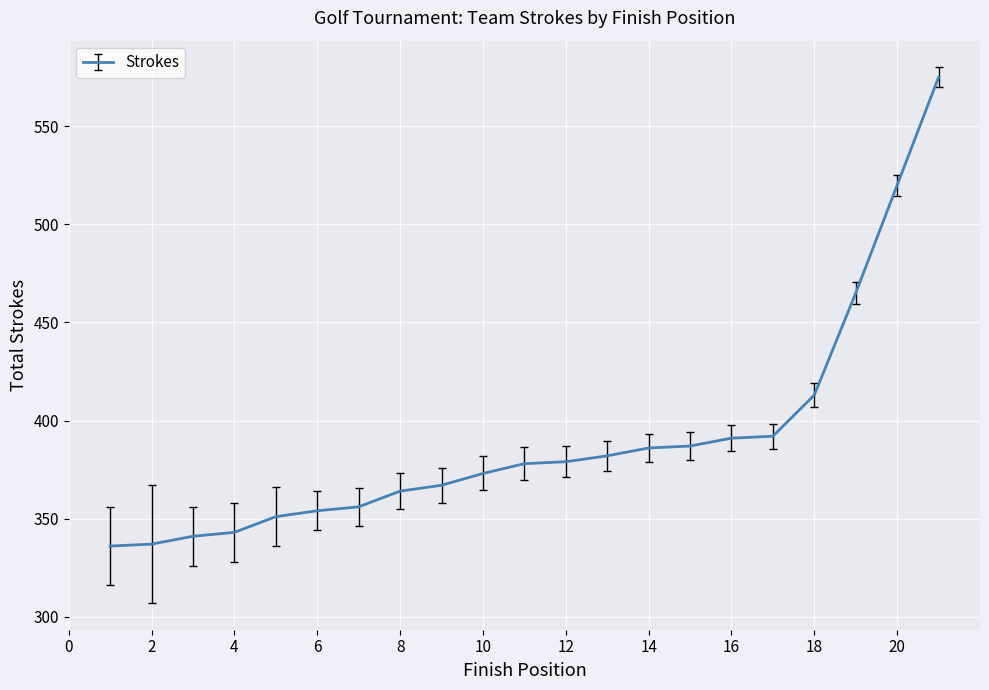

What is the minimum value shown in the chart?

336